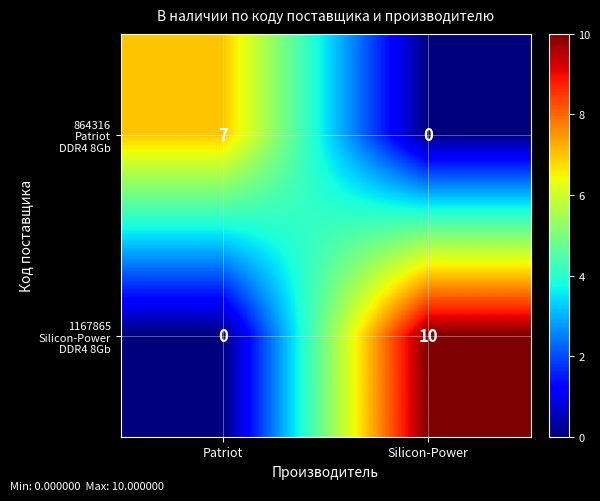

At which category is the sum across all series the highest?

Silicon-Power